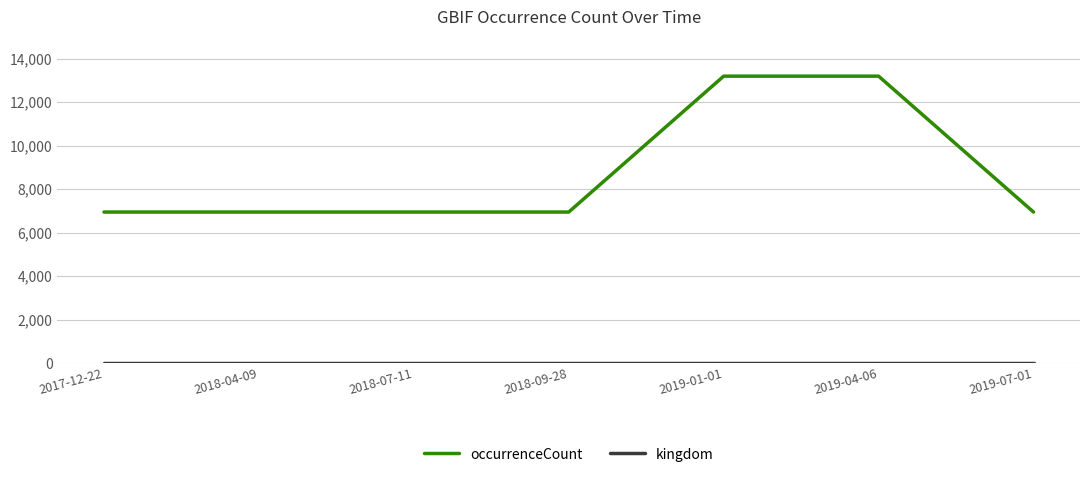

The value of occurrenceCount at 2019-01-01 is 13190. True or false?

True